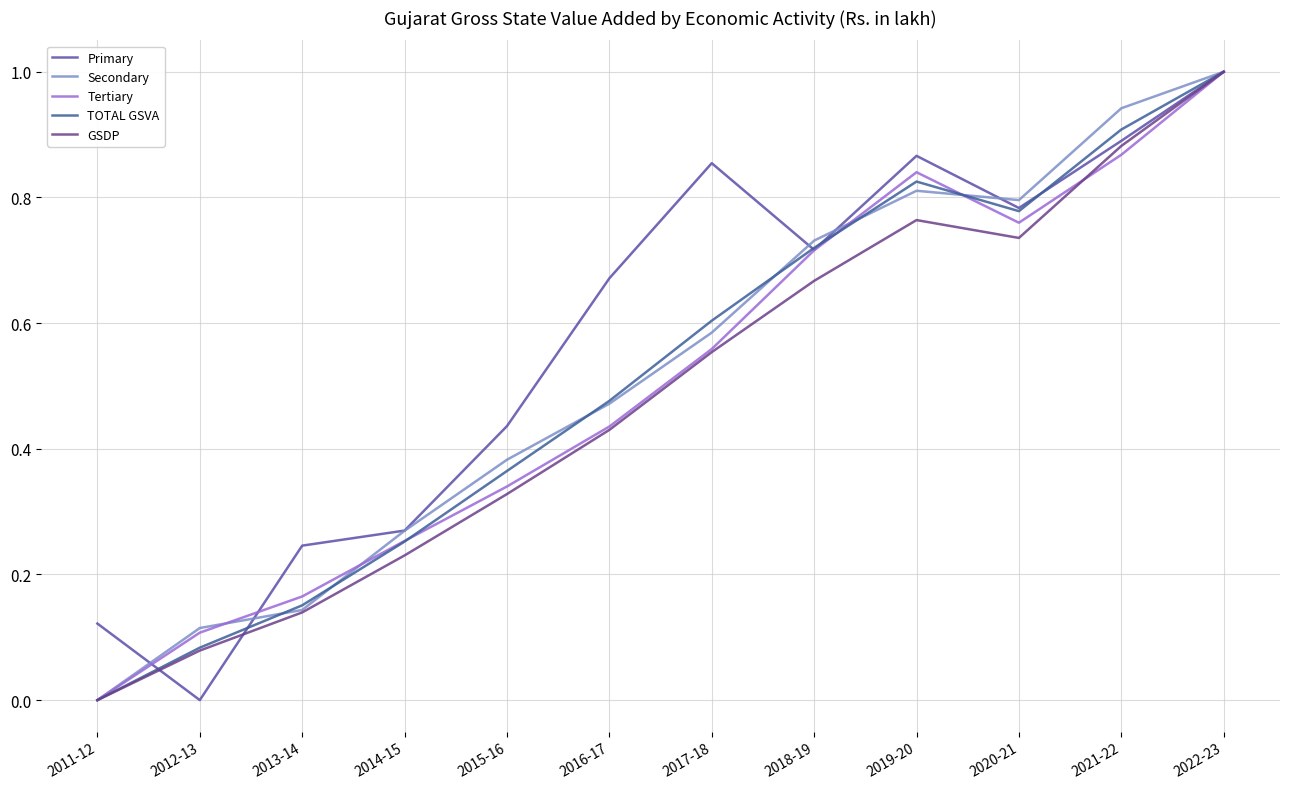

Reading left to right, transcribe all the data shown in this chart.

Primary: 0.1	0.0	0.2	0.3	0.4	0.7	0.9	0.7	0.9	0.8	0.9	1.0
Secondary: 0.0	0.1	0.1	0.3	0.4	0.5	0.6	0.7	0.8	0.8	0.9	1.0
Tertiary: 0.0	0.1	0.2	0.3	0.3	0.4	0.6	0.7	0.8	0.8	0.9	1.0
TOTAL GSVA: 0.0	0.1	0.2	0.3	0.4	0.5	0.6	0.7	0.8	0.8	0.9	1.0
GSDP: 0.0	0.1	0.1	0.2	0.3	0.4	0.6	0.7	0.8	0.7	0.9	1.0